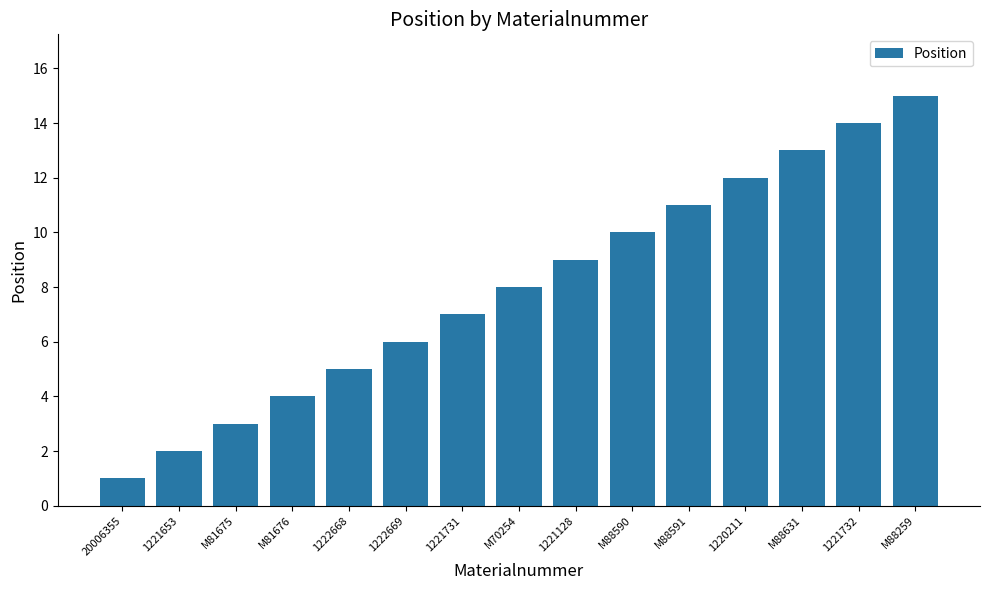

What value does the data have at M81675, to the nearest 5?

5